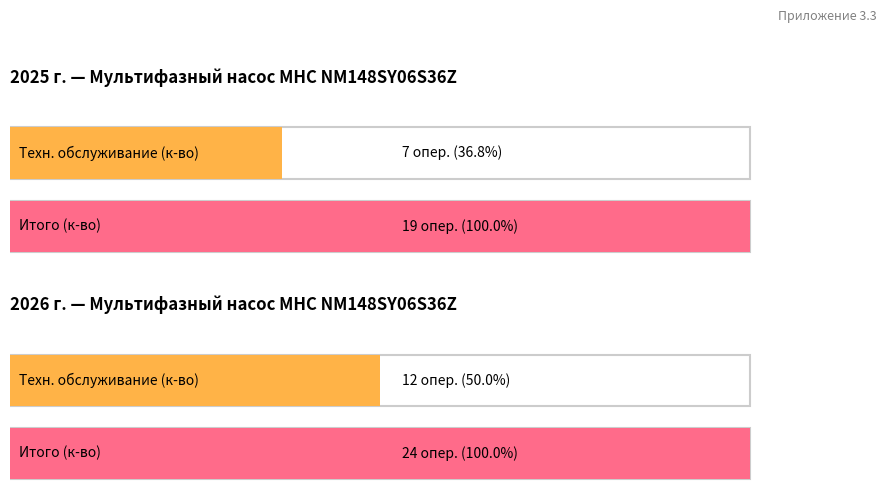

Which series changed the most between 2025 and 2026?

Техническое обслуживание (ТО)